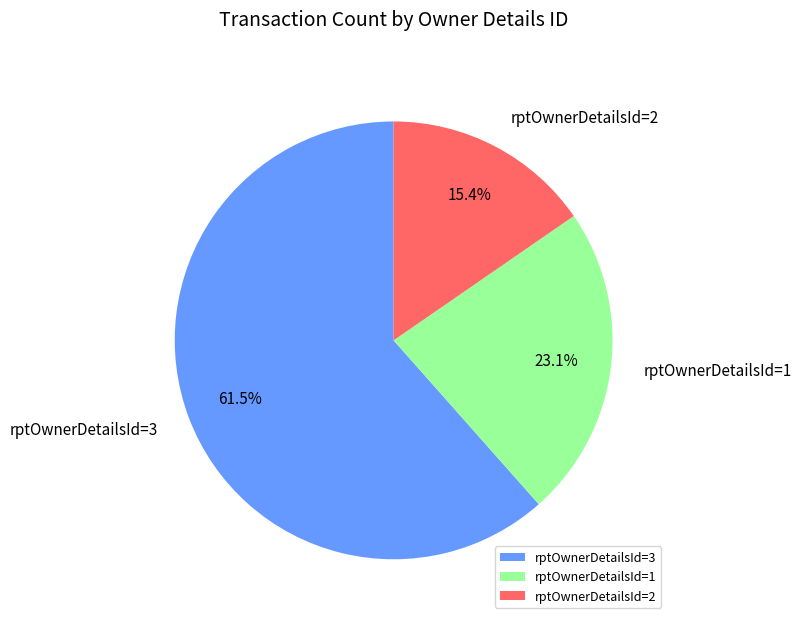

What is the total percentage of rptOwnerDetailsId=3 and rptOwnerDetailsId=1?

84.6%